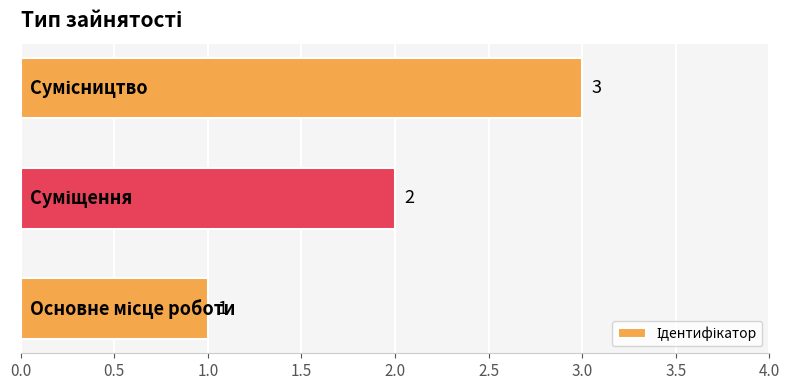

How many values are between 1 and 3?

3